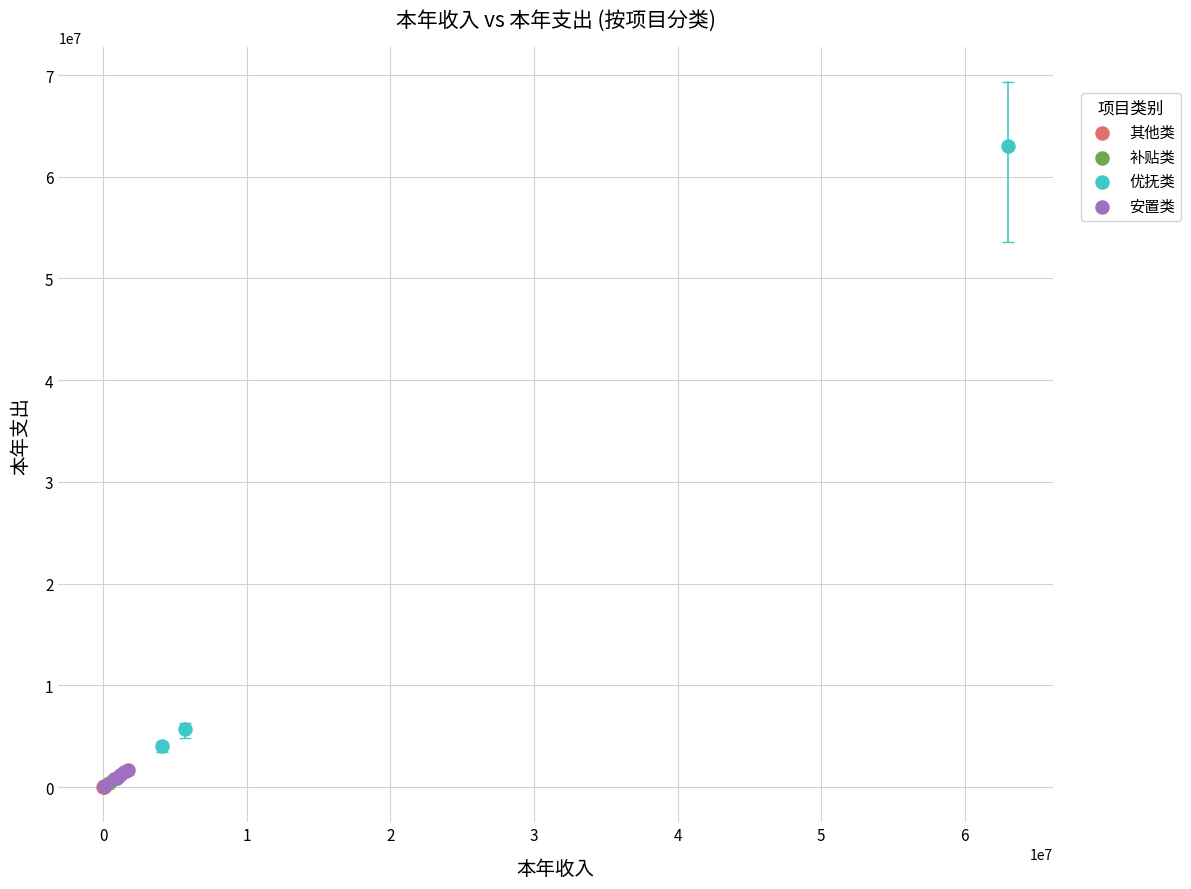

What are all the series names shown in the legend?

其他类, 补贴类, 优抚类, 安置类